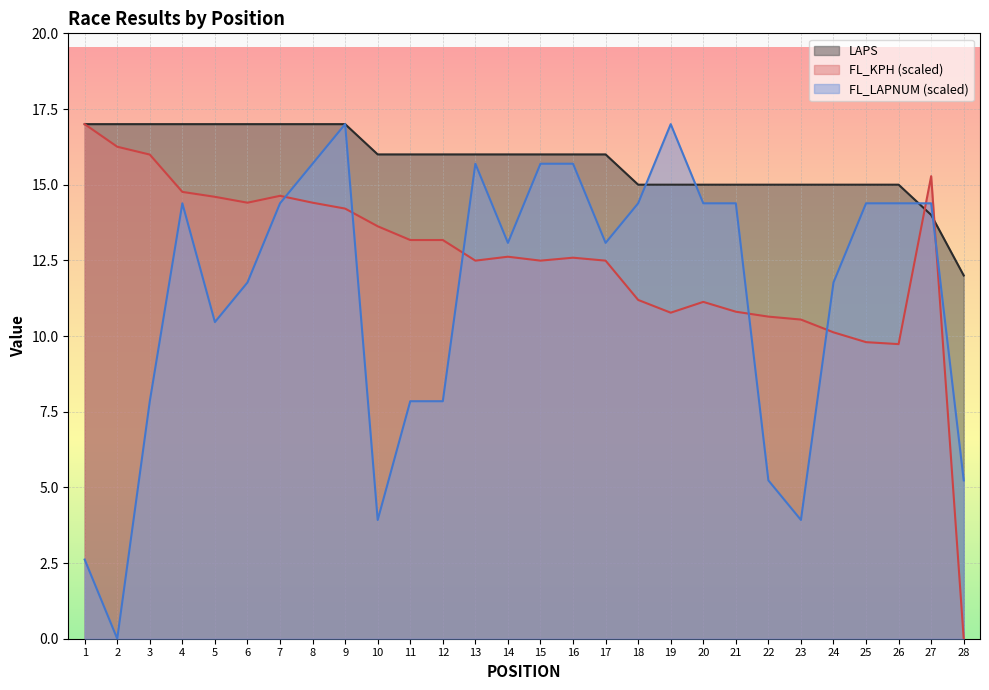

Does the chart display data point markers on the line(s)?

No